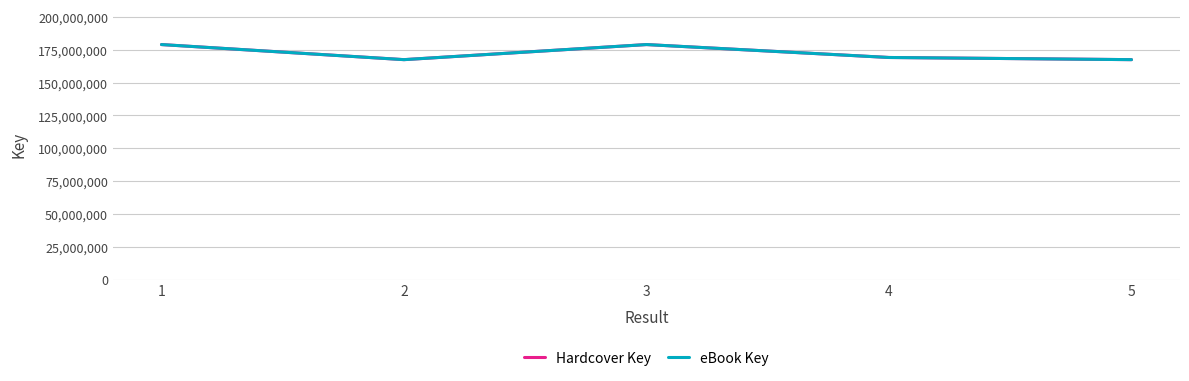

The Hardcover Key series shows 35916210 at 3. True or false?

False